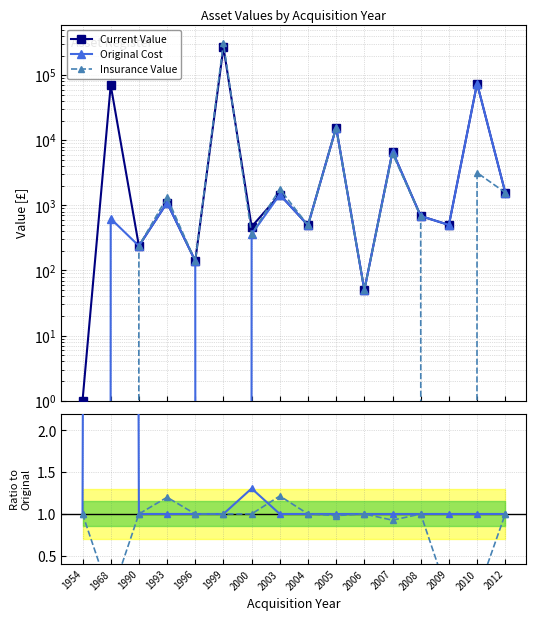

Rank the series at 2000 from highest to lowest value.

Current Value, Original Cost, Insurance Value, Current / Original, Insurance / Original